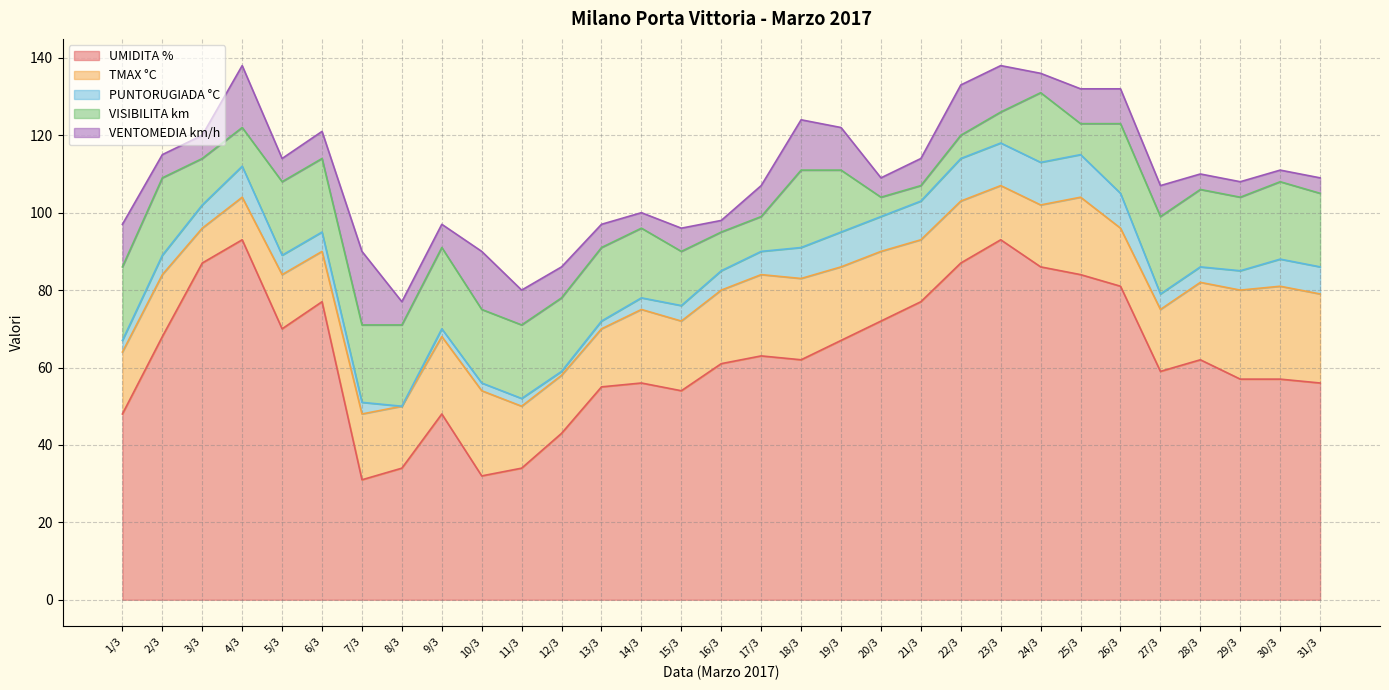

Between 21/3 and 16/3, which is larger?

21/3